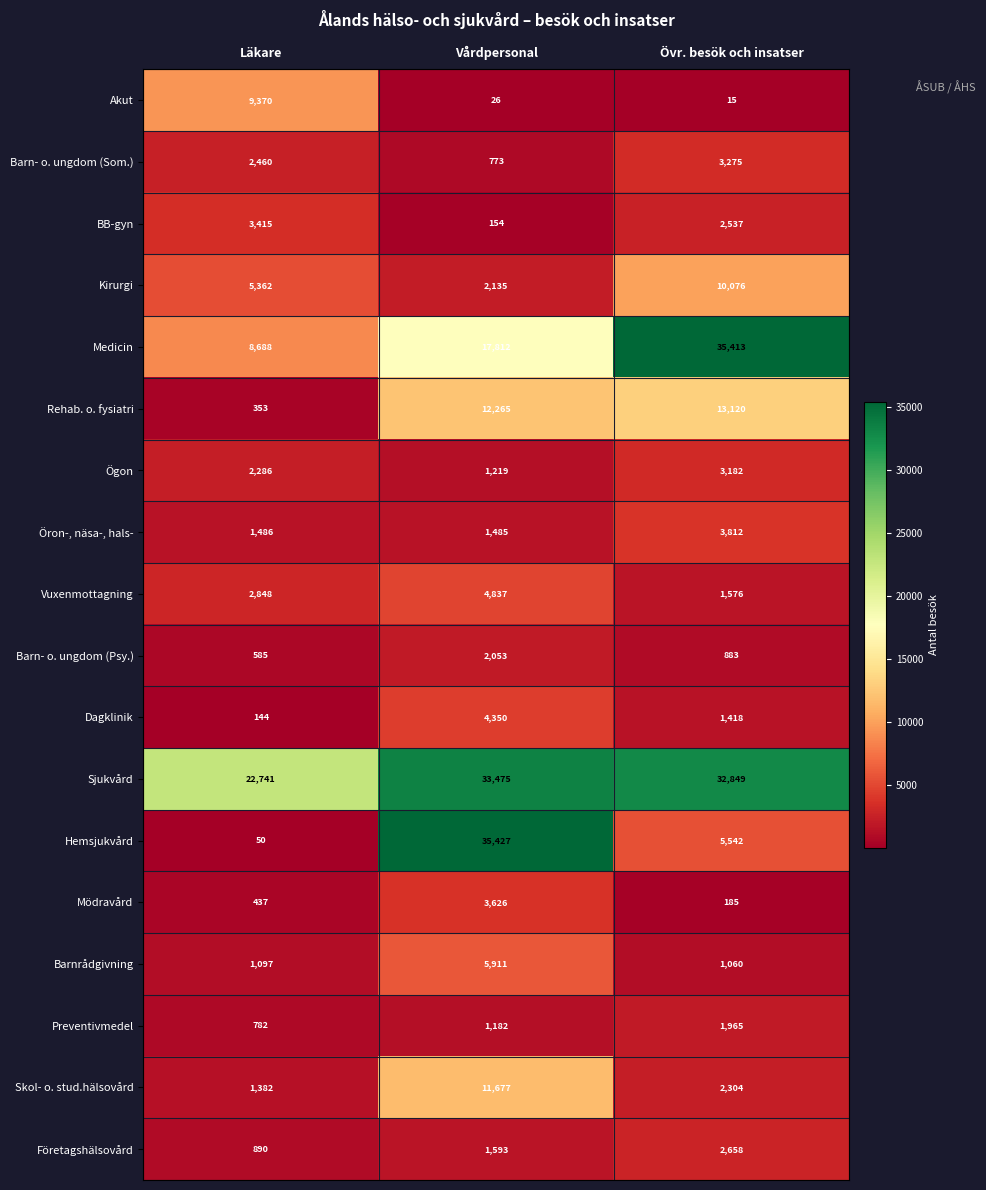

What is the total value across all series at Vårdpersonal?

140000